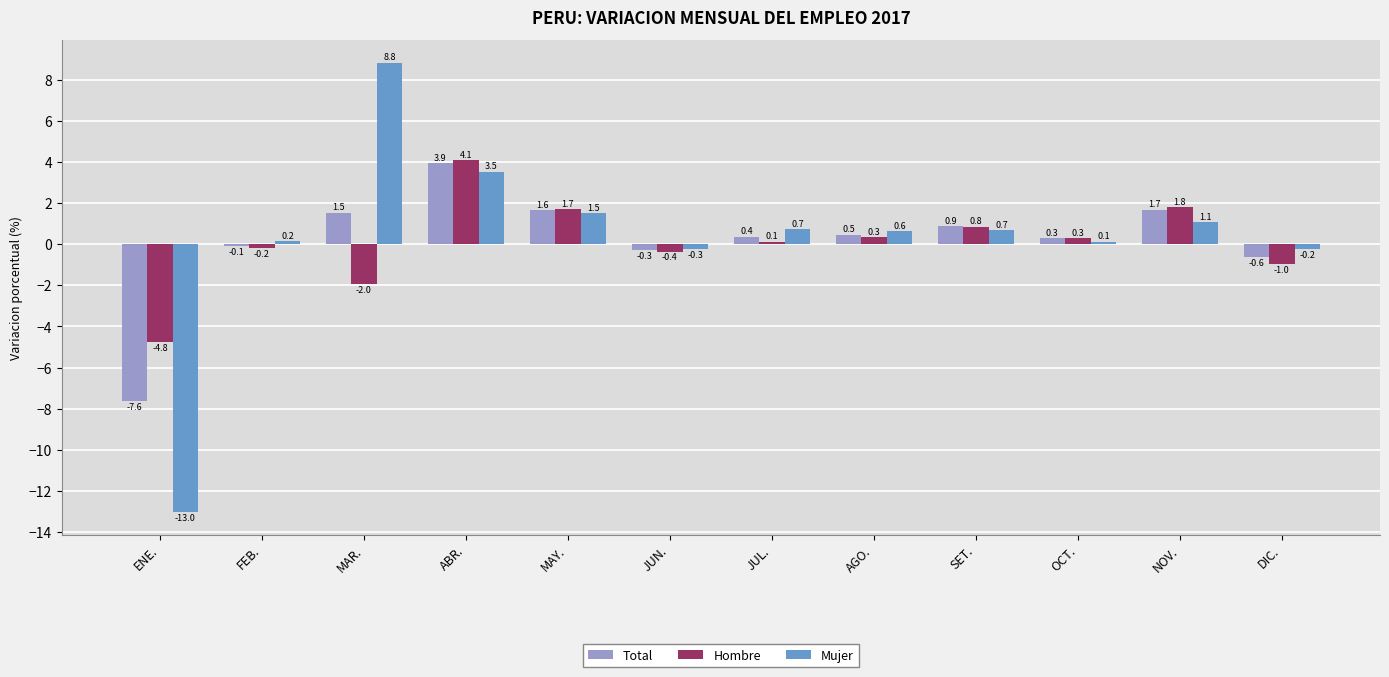

What is the average value of the Mujer series?

0.3